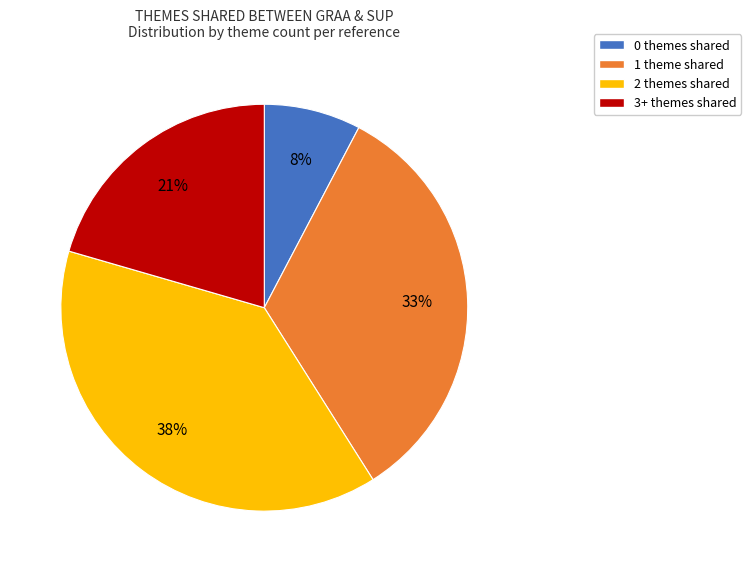

Count the number of slices in the pie.

4